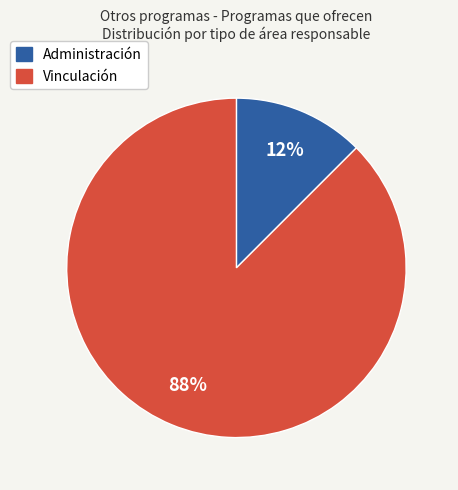

Count the number of slices in the pie.

2